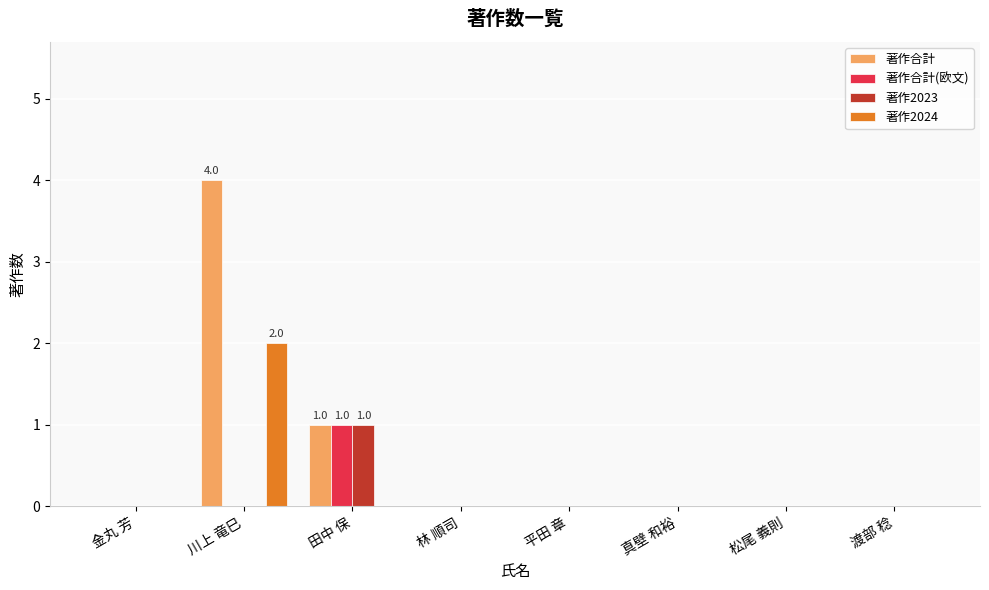

Which series has the largest range (max minus min)?

著作合計